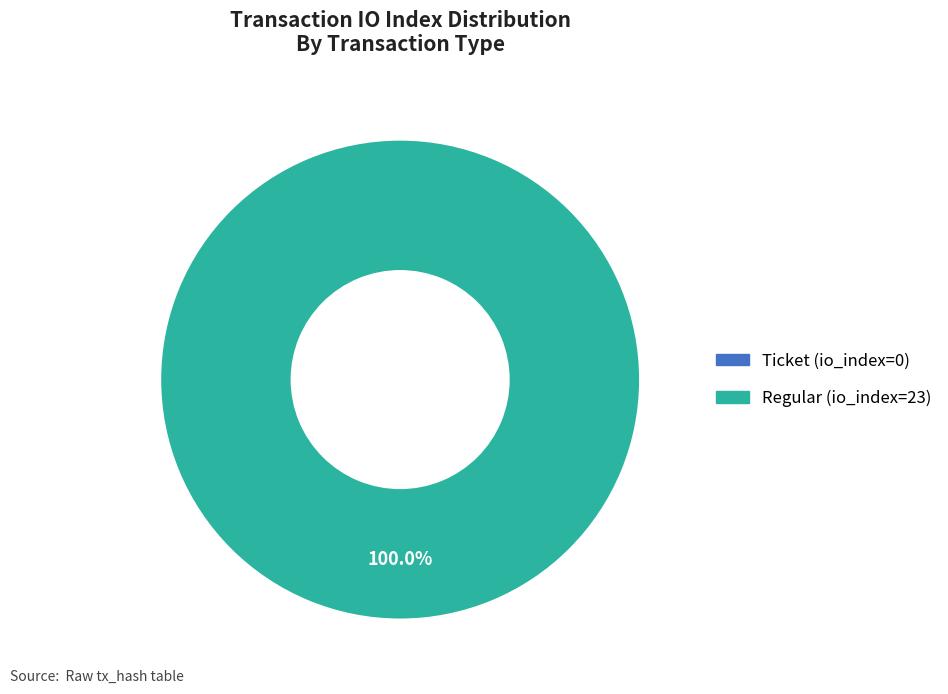

Rank the categories by value from highest to lowest.

Regular (io_index=23), Ticket (io_index=0)